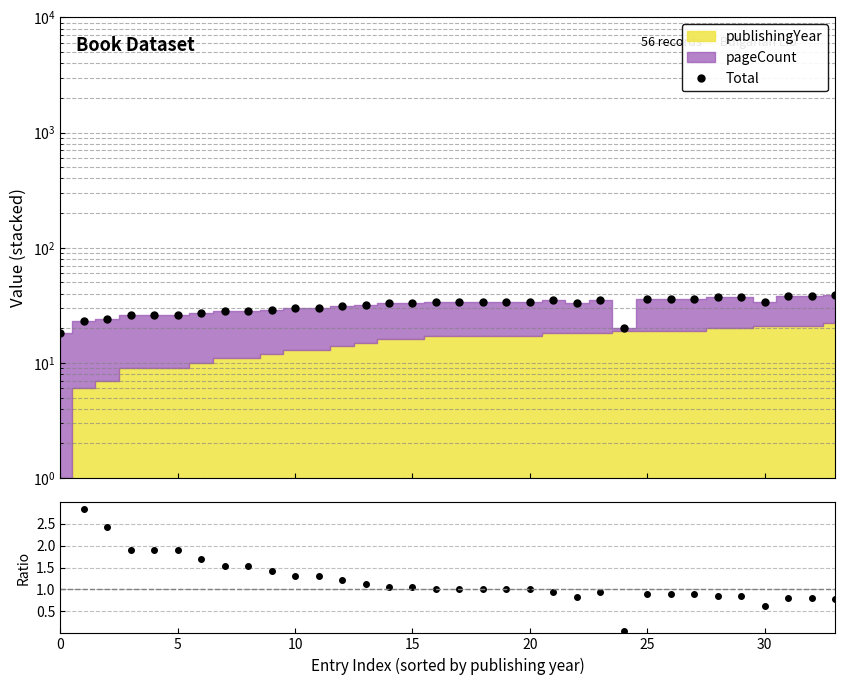

How many categories are shown in the chart?

34